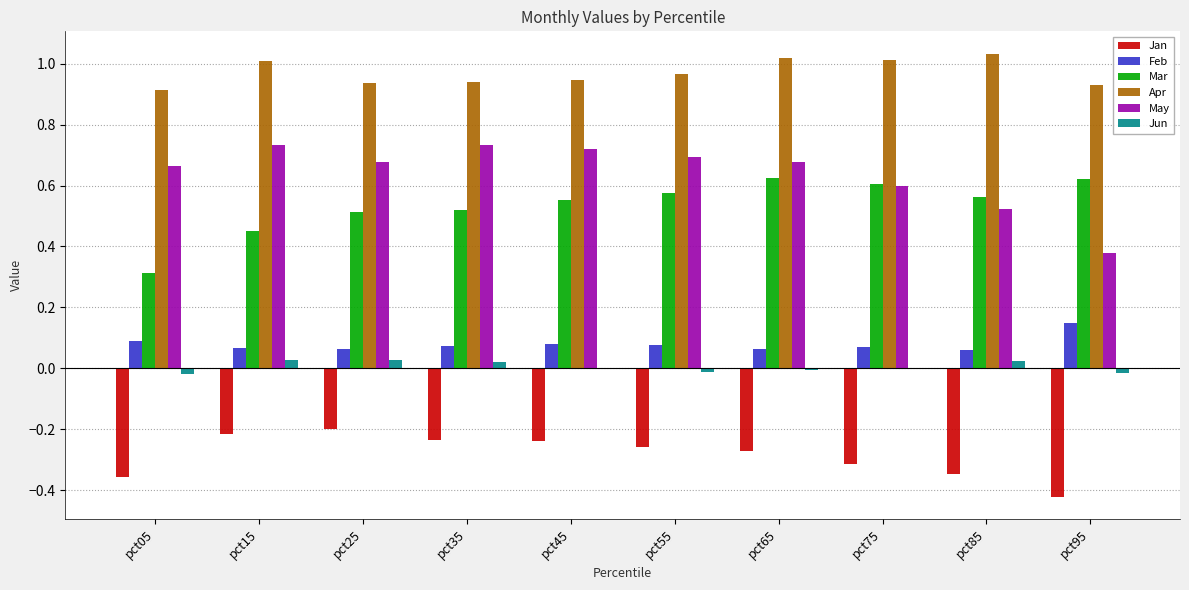

Which category has the highest value in the Feb series?

pct95